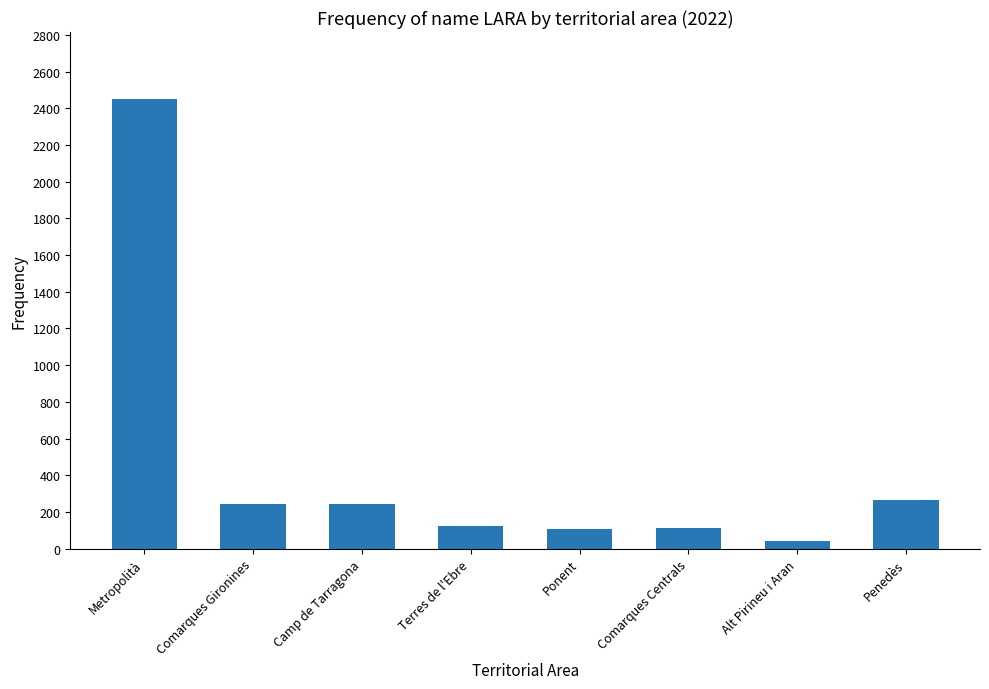

What is the maximum value shown in the chart?

2448